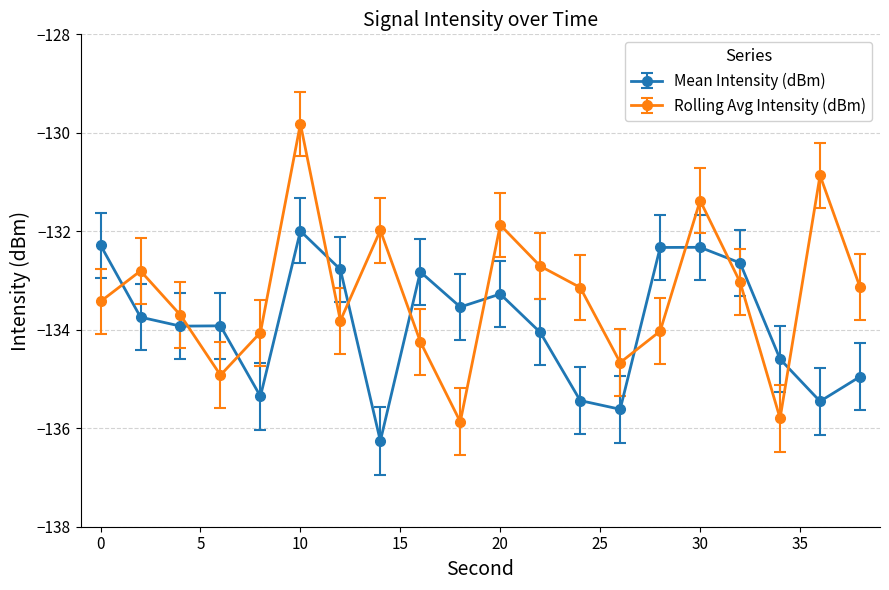

What is the value of the Rolling Avg Intensity (dBm) point at the 17th from the left?

-133.0